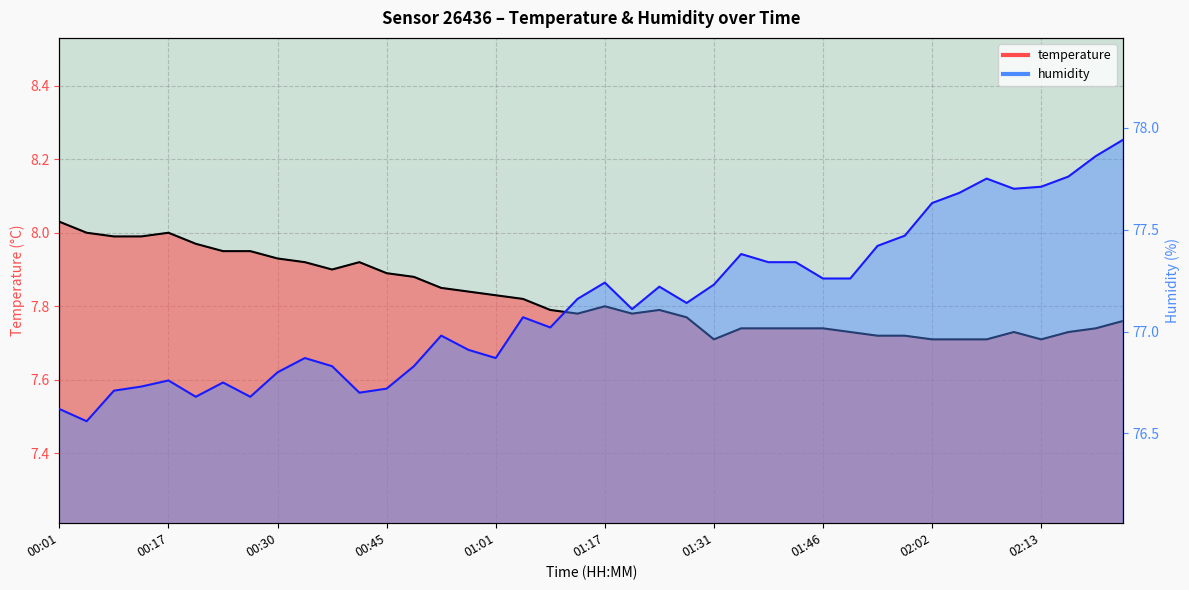

Rank the series at 02:10 from highest to lowest value.

humidity, temperature